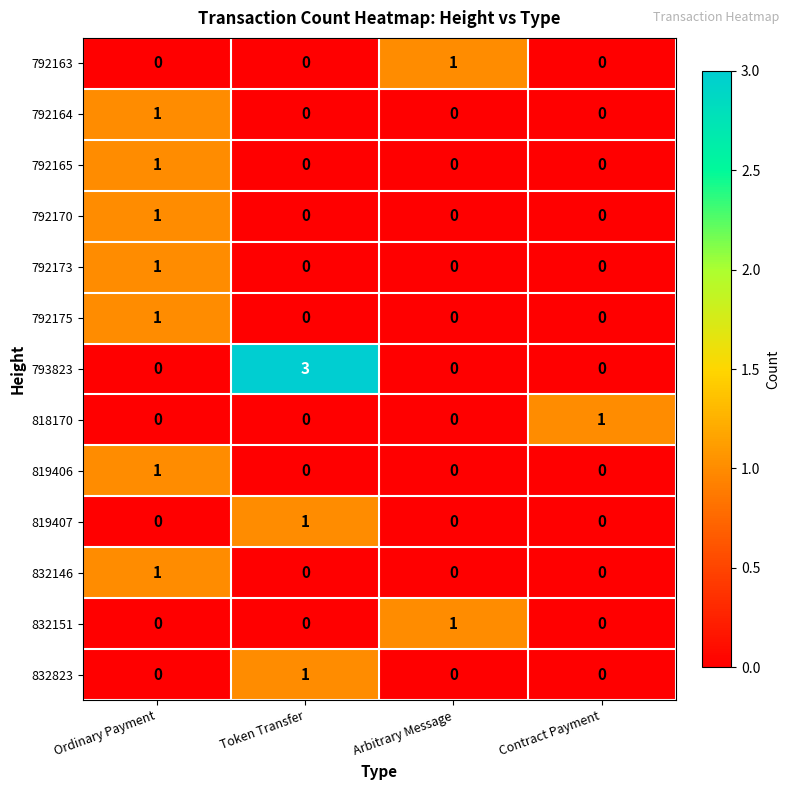

At which category is the sum across all series the highest?

Ordinary Payment